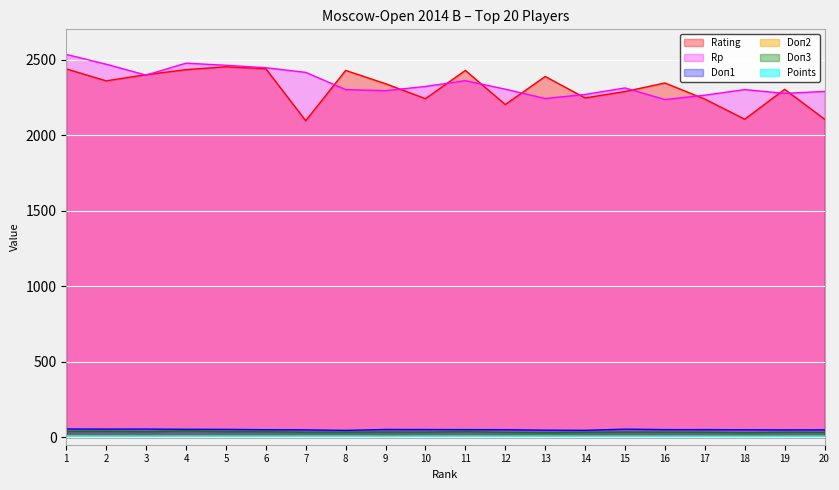

The Rating series shows 2105.0 at 18. True or false?

True